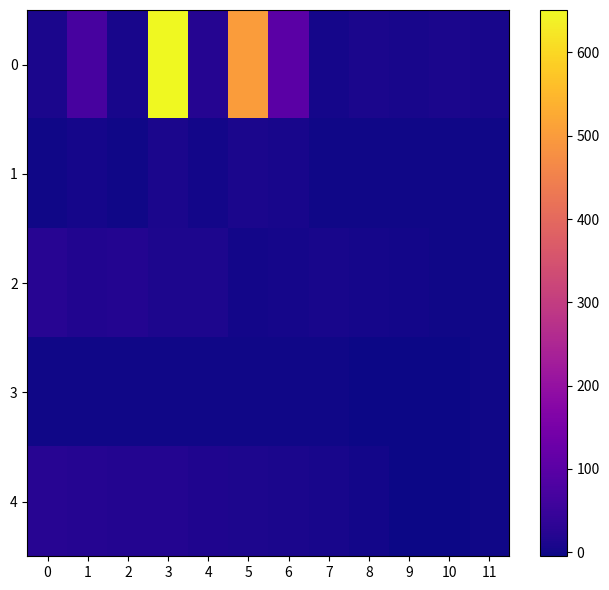

Rank the series by their maximum value, from lowest to highest.

3, 1, 2, 4, 0